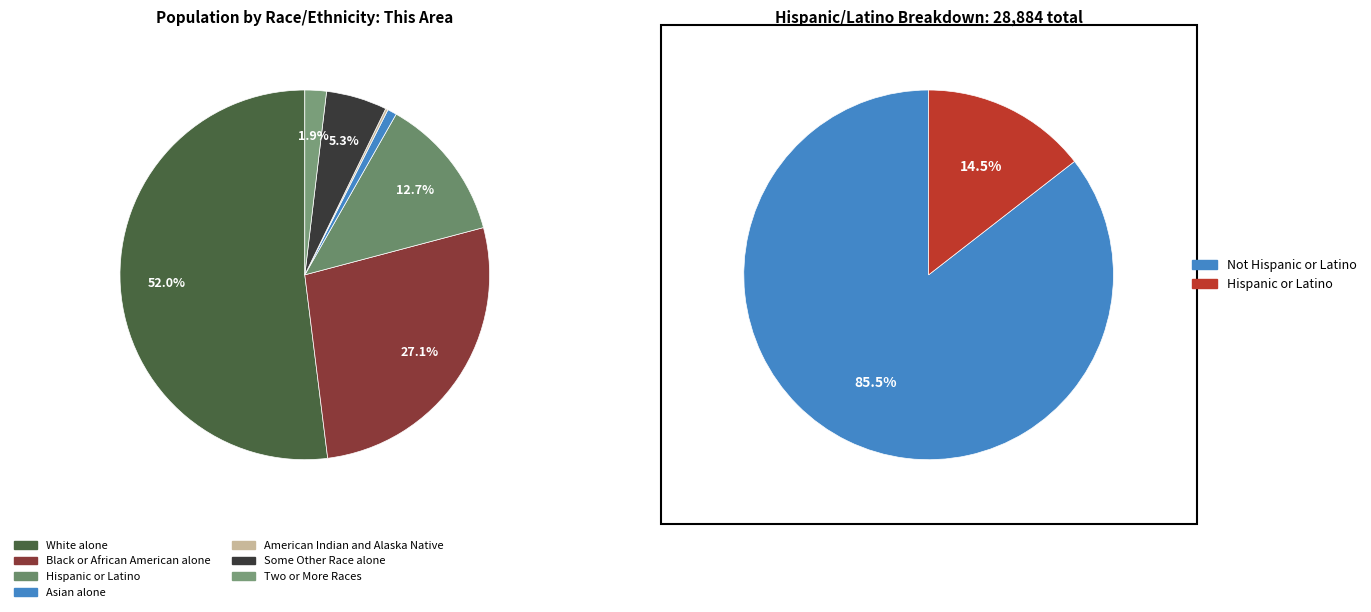

Which has a higher value, Hispanic or Latino or White alone?

White alone